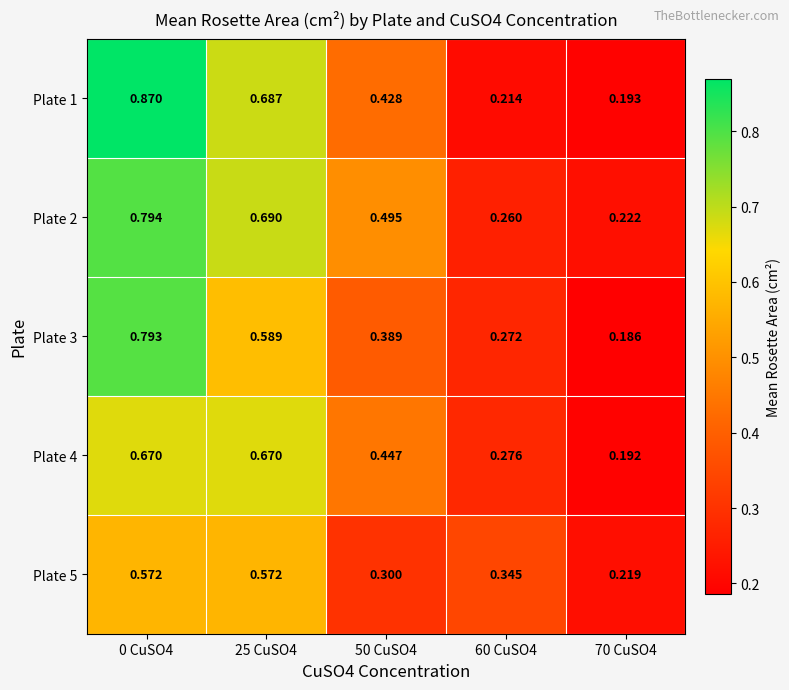

Is the value of Plate 3 at 70 CuSO4 greater than the value of Plate 2 at 0 CuSO4?

No